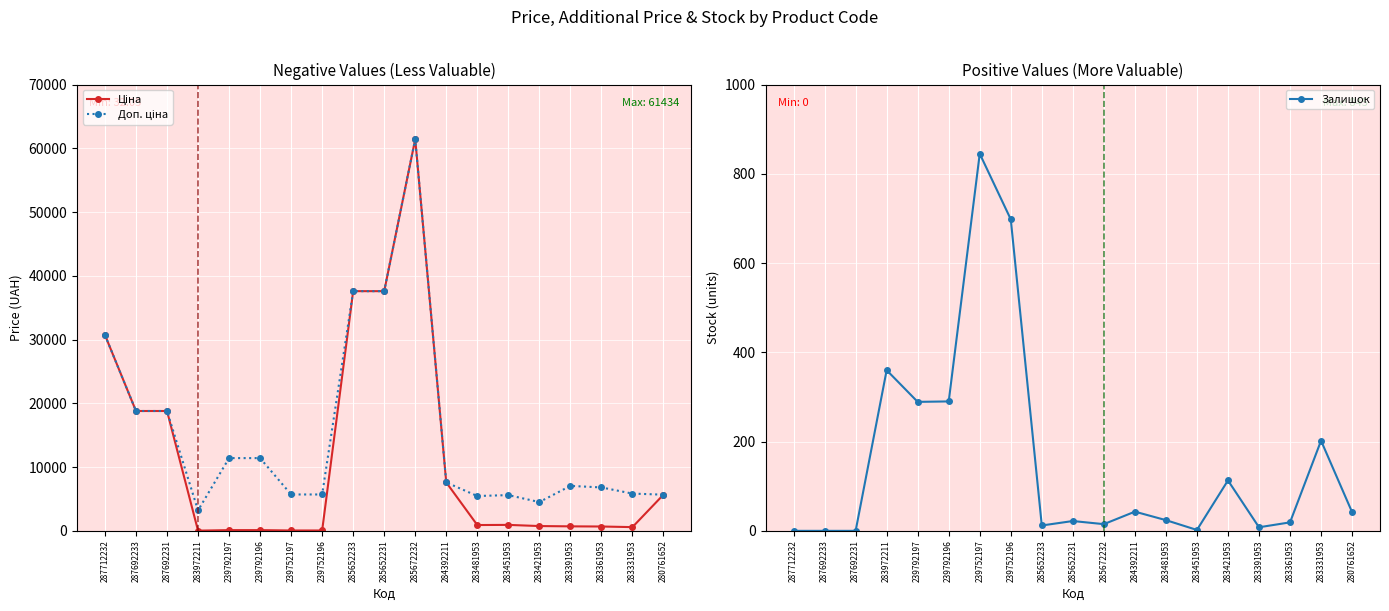

What is the maximum value for Залишок?

845